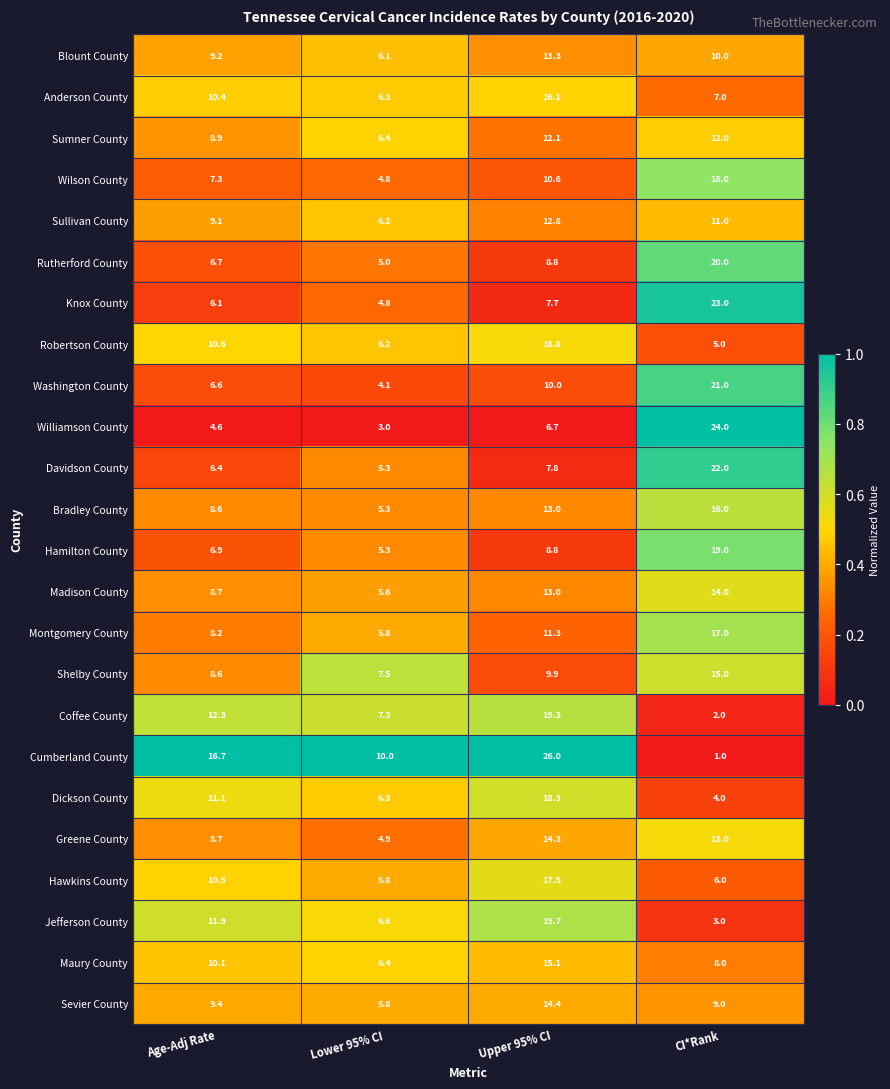

What is the minimum value shown in the chart?

1.0